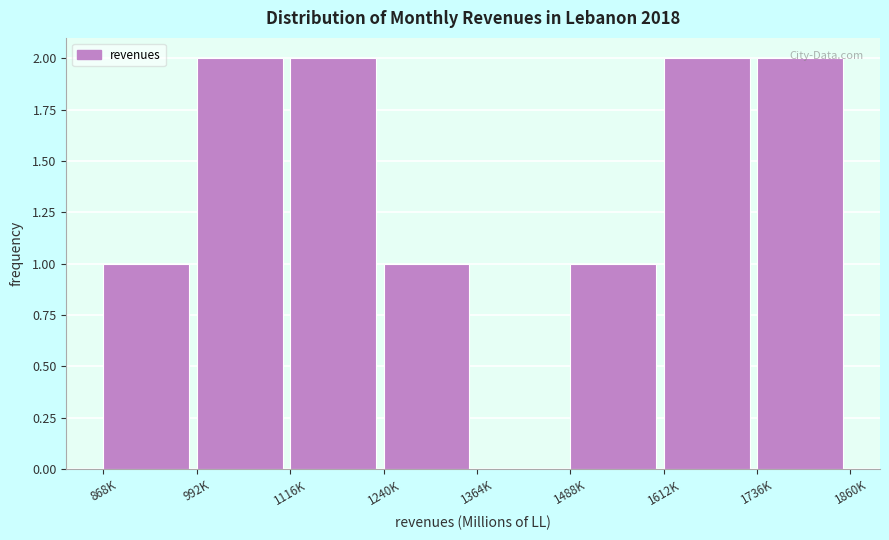

What is the sum of all values?

11